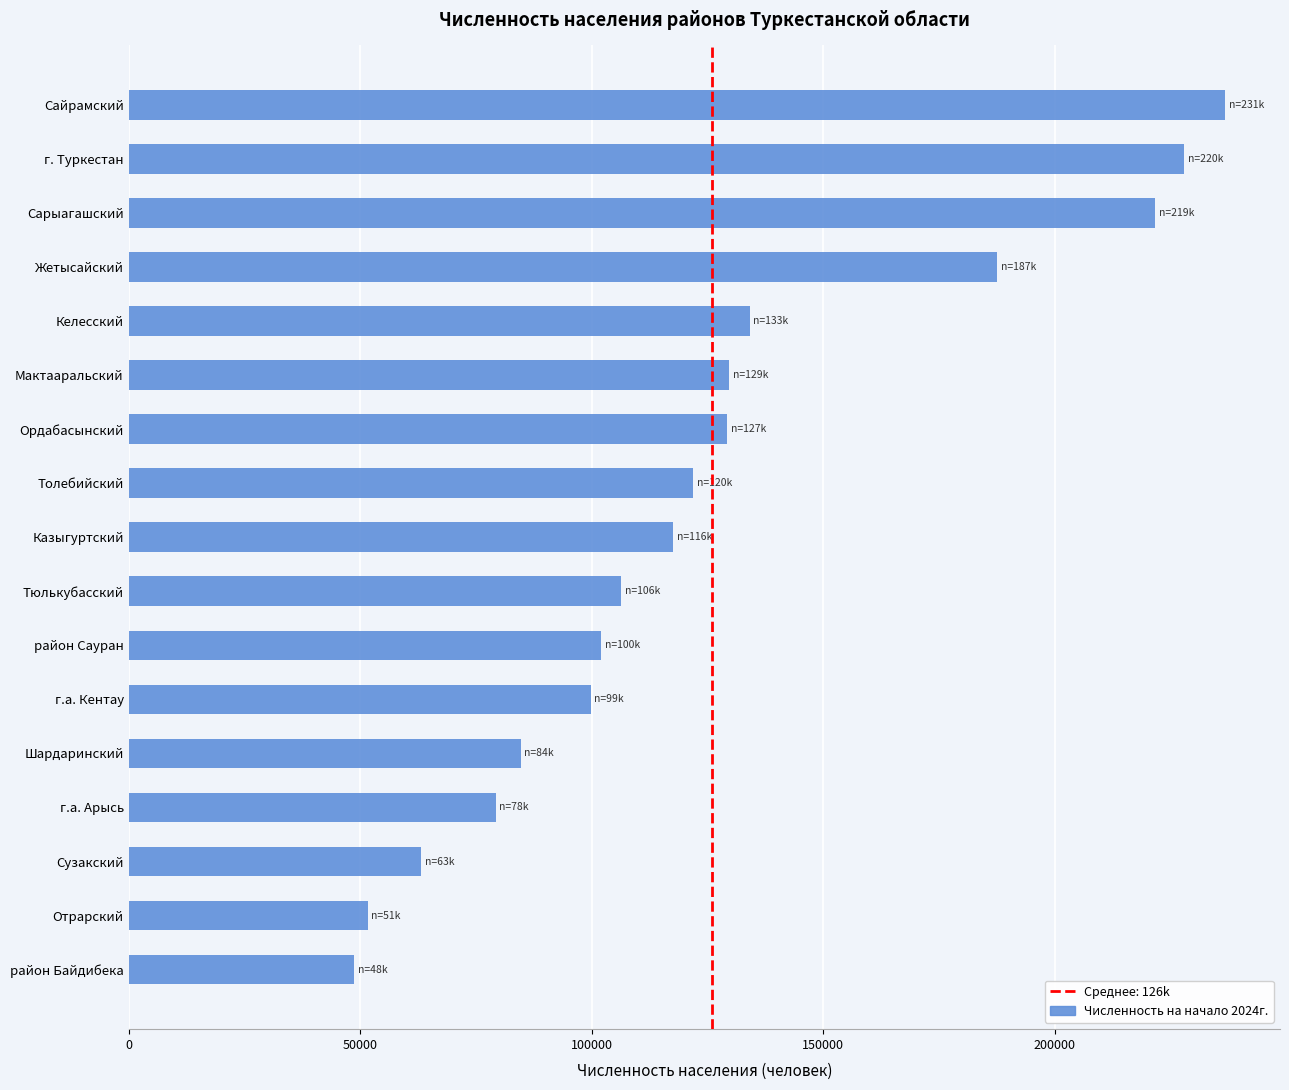

What is the average value?

126010